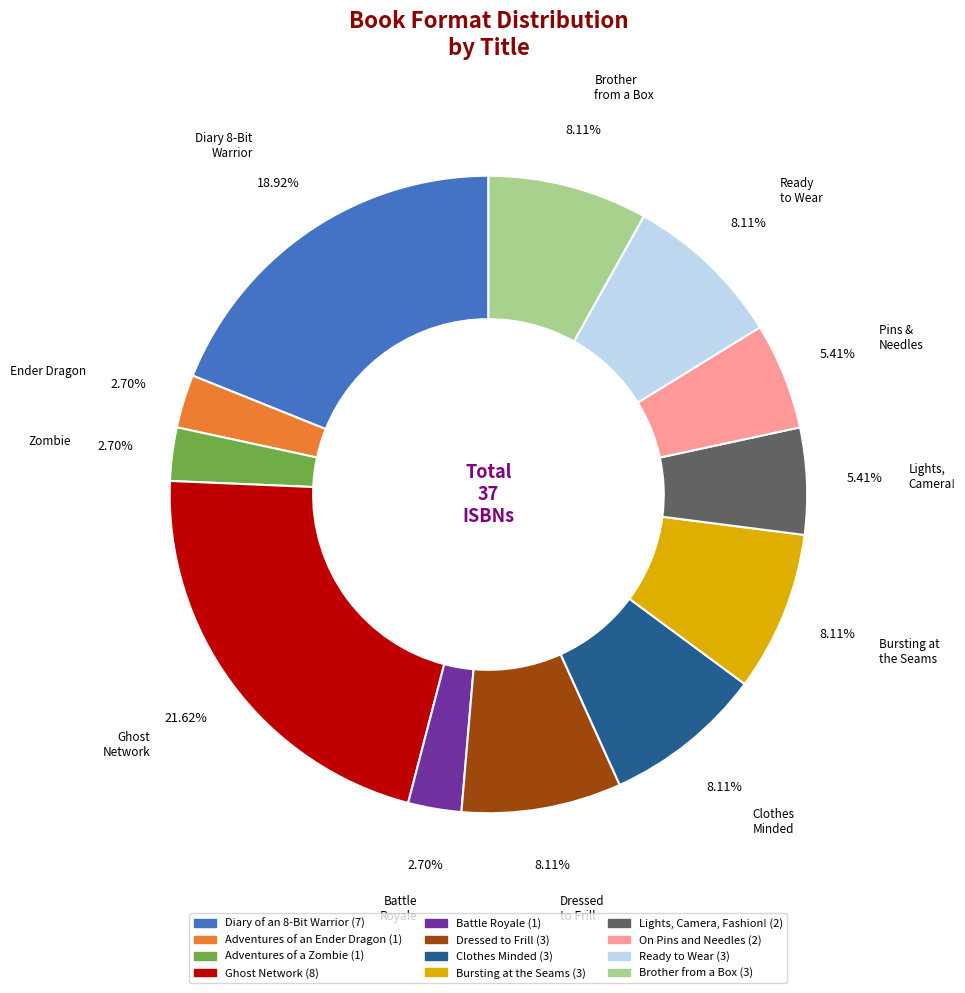

True or false: Battle Royale accounts for 17% of the total.

False